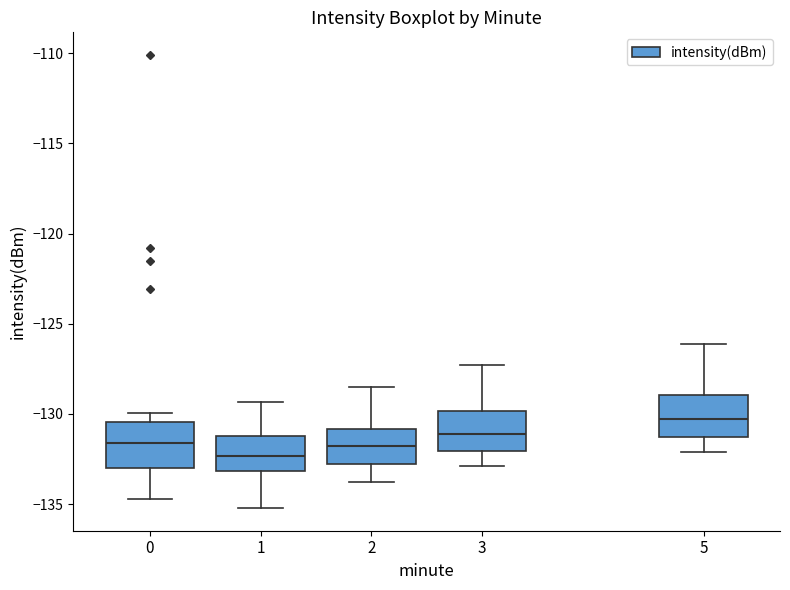

Reading left to right, read every box against the y-axis: the position of its median line, the range the box covers, and the ends of its whiskers. The values are not printed on the chart, so give them approximately, as read against the axis.

0: median -131.5, box -133.0 to -130.5, whiskers -134.5 to -130.0
1: median -132.5, box -133.0 to -131.0, whiskers -135.0 to -129.5
2: median -132.0, box -133.0 to -131.0, whiskers -134.0 to -128.5
3: median -131.0, box -132.0 to -130.0, whiskers -133.0 to -127.5
5: median -130.5, box -131.5 to -129.0, whiskers -132.0 to -126.0